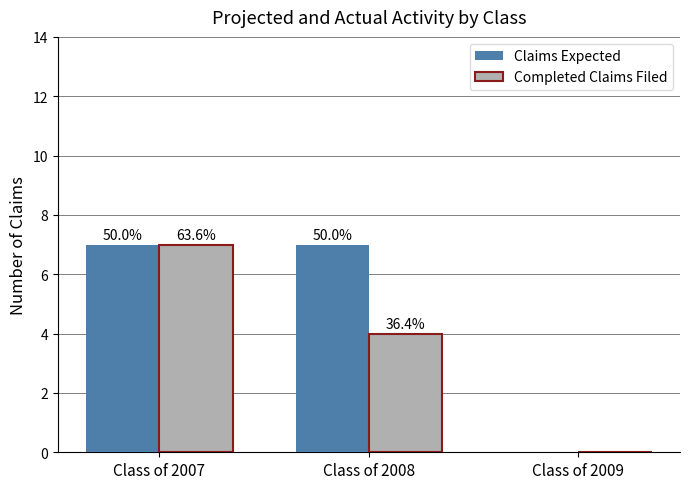

At how many categories does at least one series exceed 3?

2